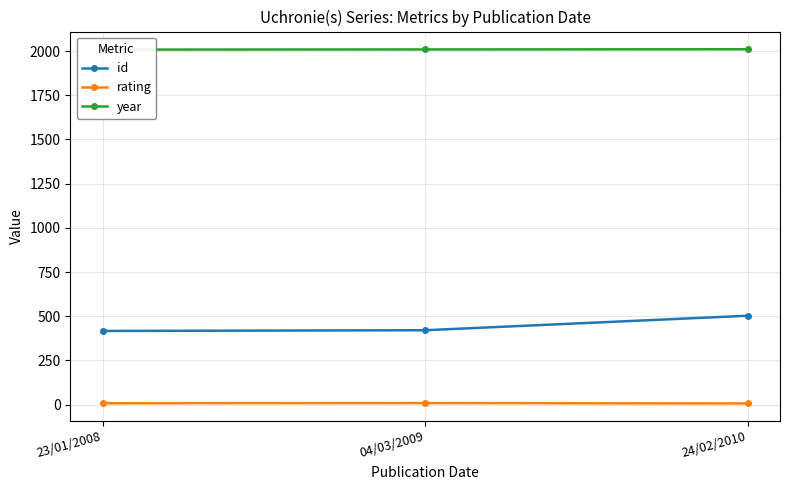

How many data points in rating are above 8?

1